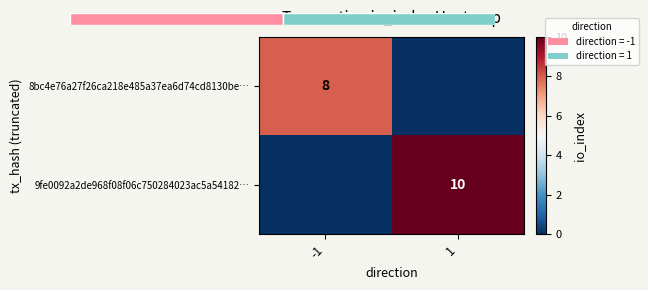

Rank the series by their average value, from highest to lowest.

9fe0092a2de968f08f06c750284023ac5a54182…, 8bc4e76a27f26ca218e485a37ea6d74cd8130be…